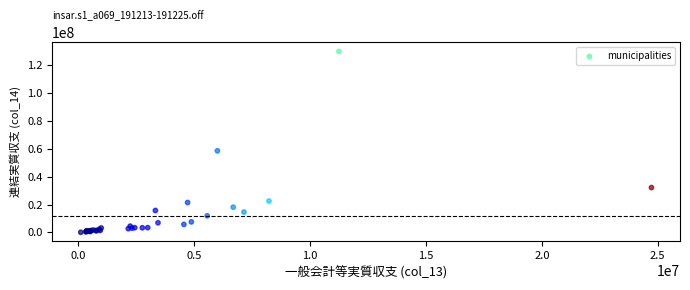

What Y value in the scatter plot is closest to 65112515?

58663977.0